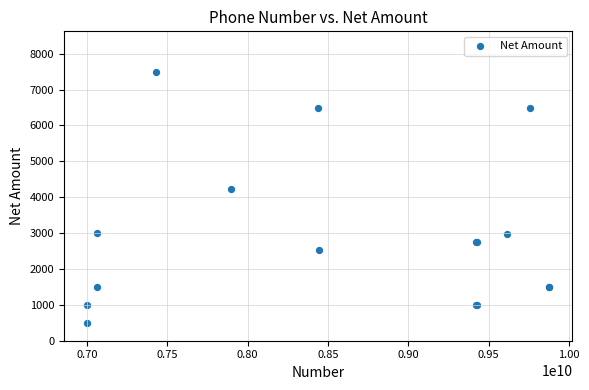

What Y value in the scatter plot is closest to 4000?

4237.3